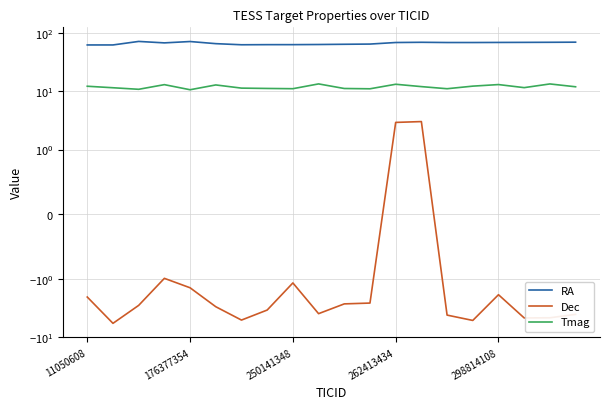

Reading left to right, transcribe all the data shown in this chart.

RA: 63.0	63.0	72.4	68.4	72.1	66.3	63.4	63.7	63.8	64.1	64.7	65.2	69.4	70.0	69.3	69.3	69.6	69.7	70.0	70.3
Dec: -2.1	-5.9	-2.9	-1.0	-1.4	-3.0	-5.2	-3.5	-1.2	-4.0	-2.7	-2.6	2.9	3.0	-4.2	-5.2	-1.9	-4.7	-4.7	-4.1
Tmag: 12.3	11.6	10.9	13.1	10.7	12.9	11.4	11.2	11.1	13.5	11.2	11.1	13.3	12.1	11.1	12.3	13.1	11.6	13.4	12.0